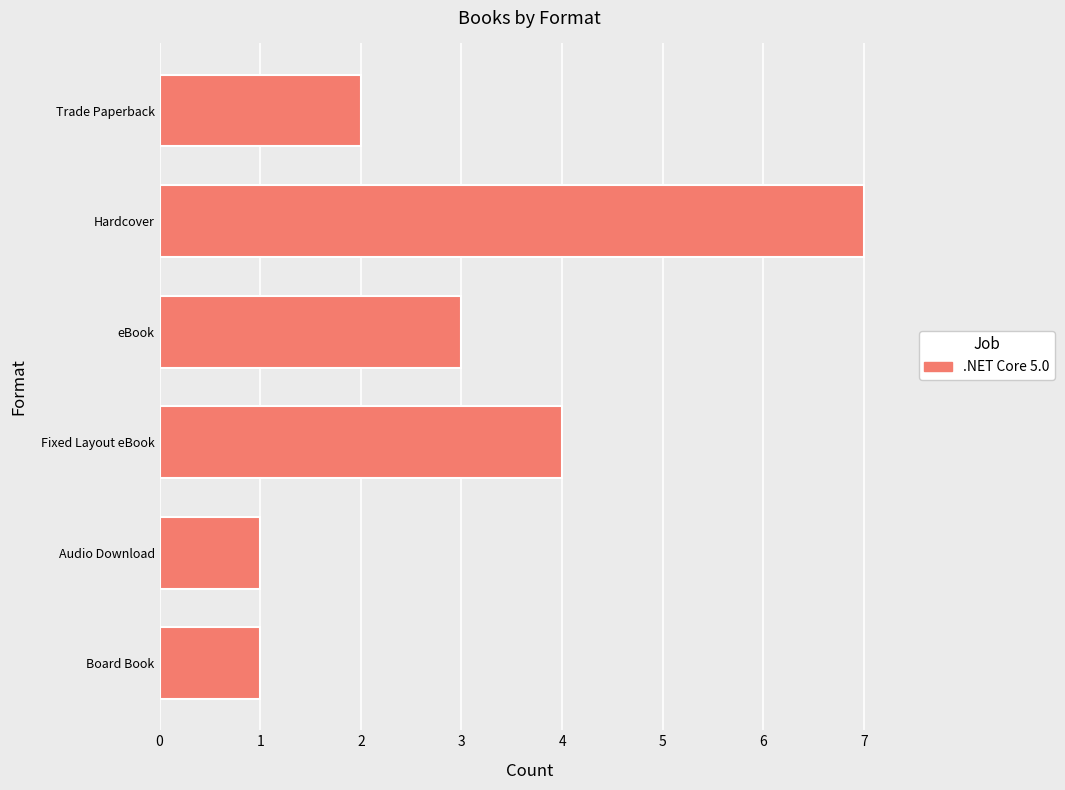

What is the label of the 3rd bar from the bottom?

Fixed Layout eBook